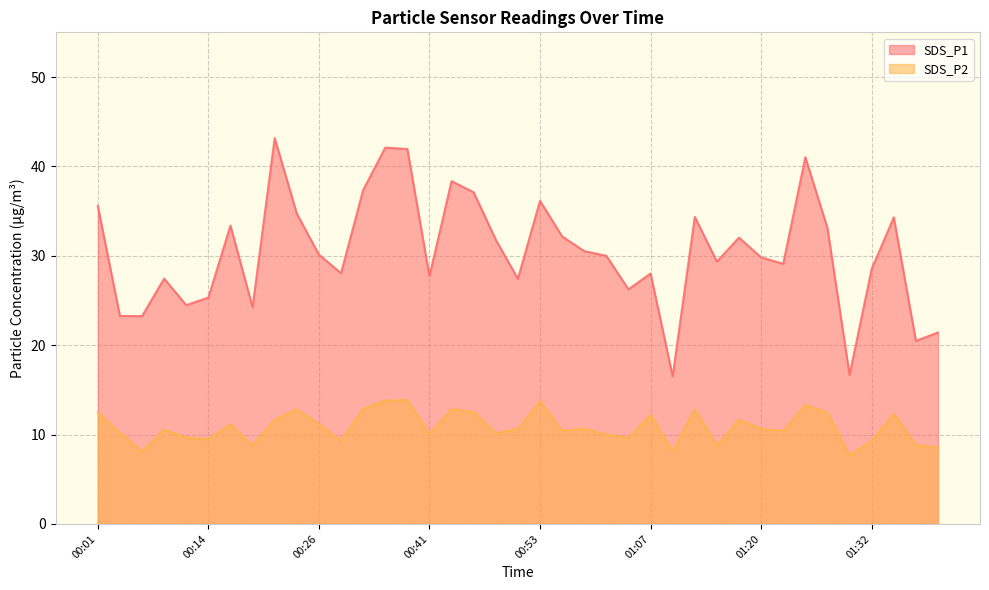

Rank the series by their average value, from highest to lowest.

SDS_P1, SDS_P2